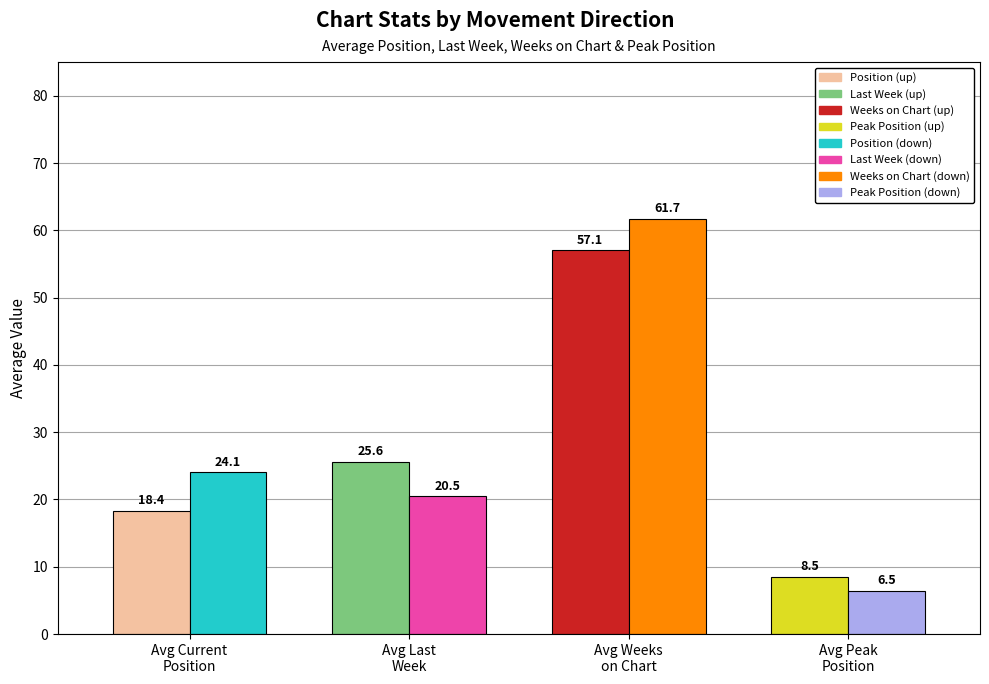

Is the value of Avg Current Position at up greater than the value of Avg Weeks on Chart at down?

No